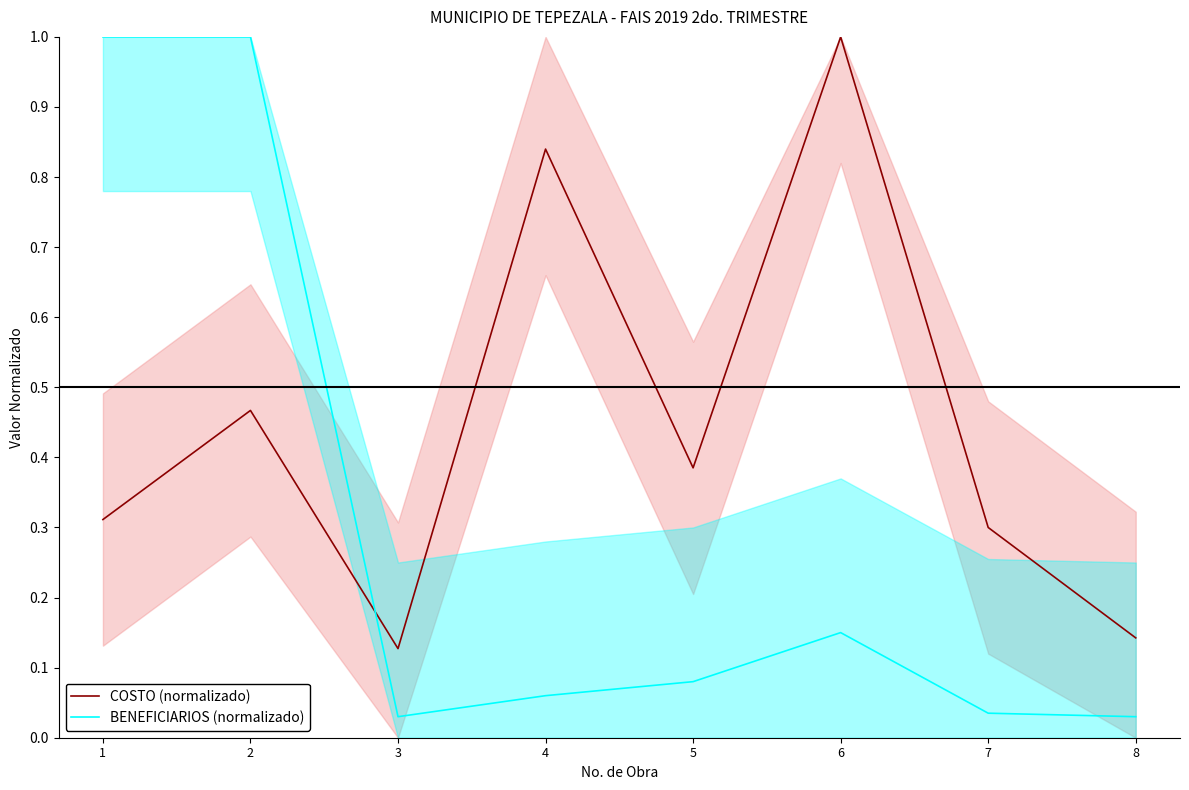

What is the difference between the maximum and minimum values in the BENEFICIARIOS (normalizado) series?

1.0